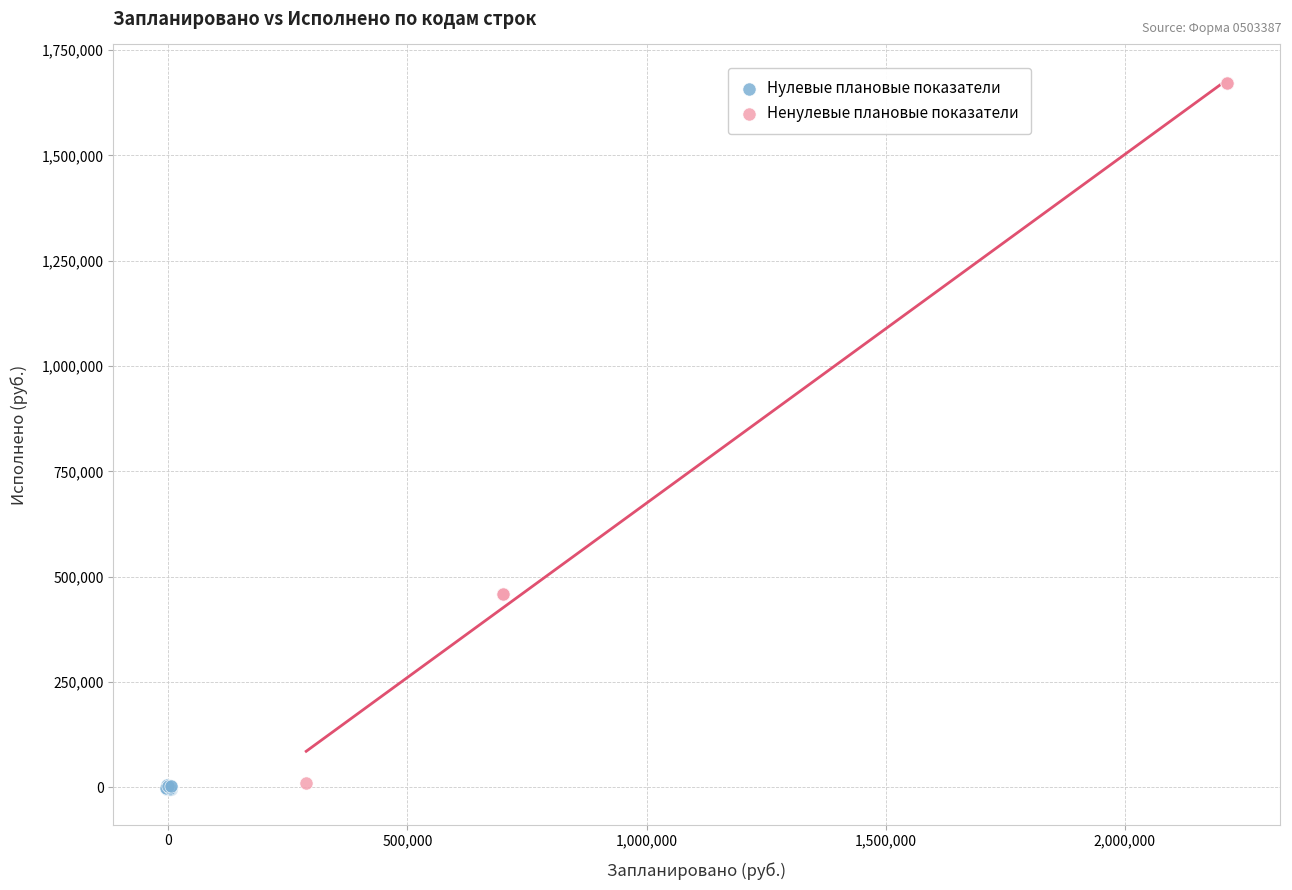

Which series reaches the maximum Y coordinate?

Ненулевые плановые показатели